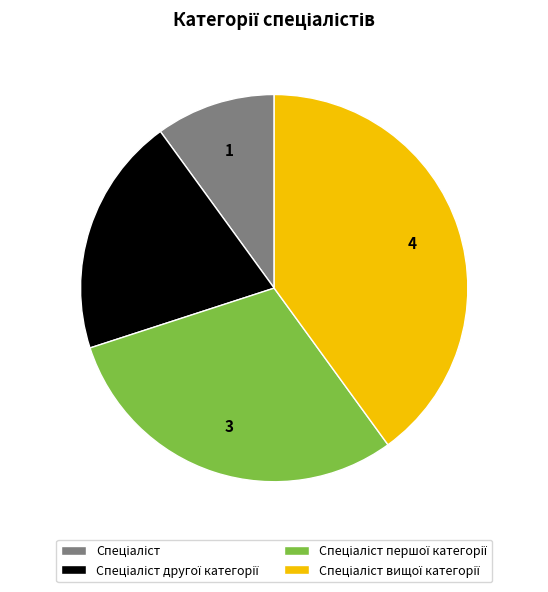

Is there a majority slice in this chart?

No